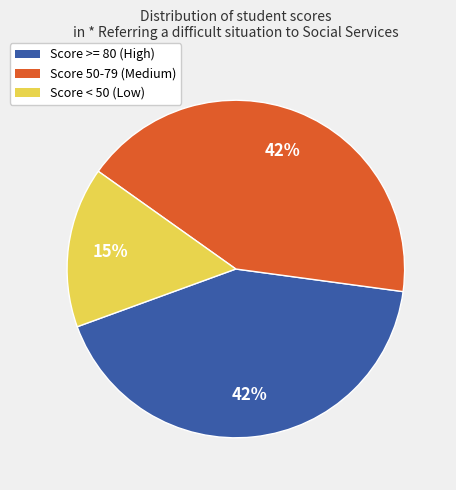

To the nearest percent, what is the average slice percentage?

33%